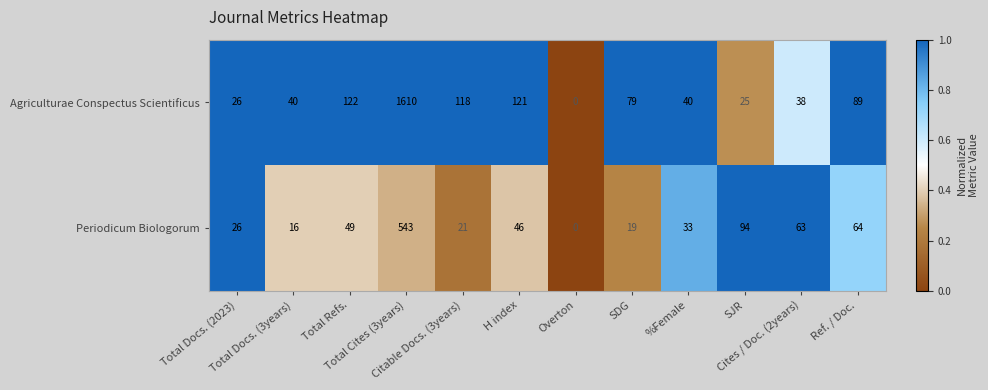

What is the difference between the second highest and second lowest values in the Agriculturae Conspectus Scientificus series?

97